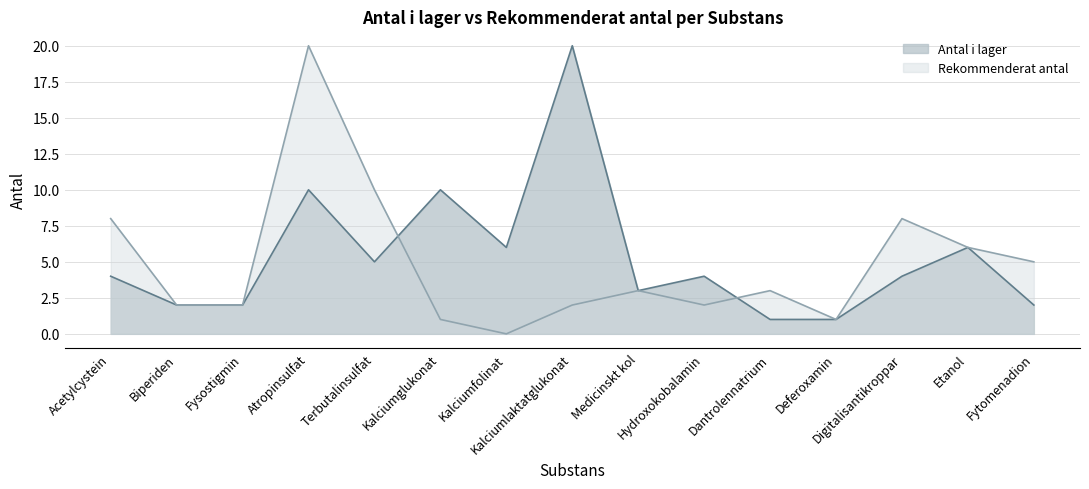

How many values in the Antal i lager series exceed 4?

6